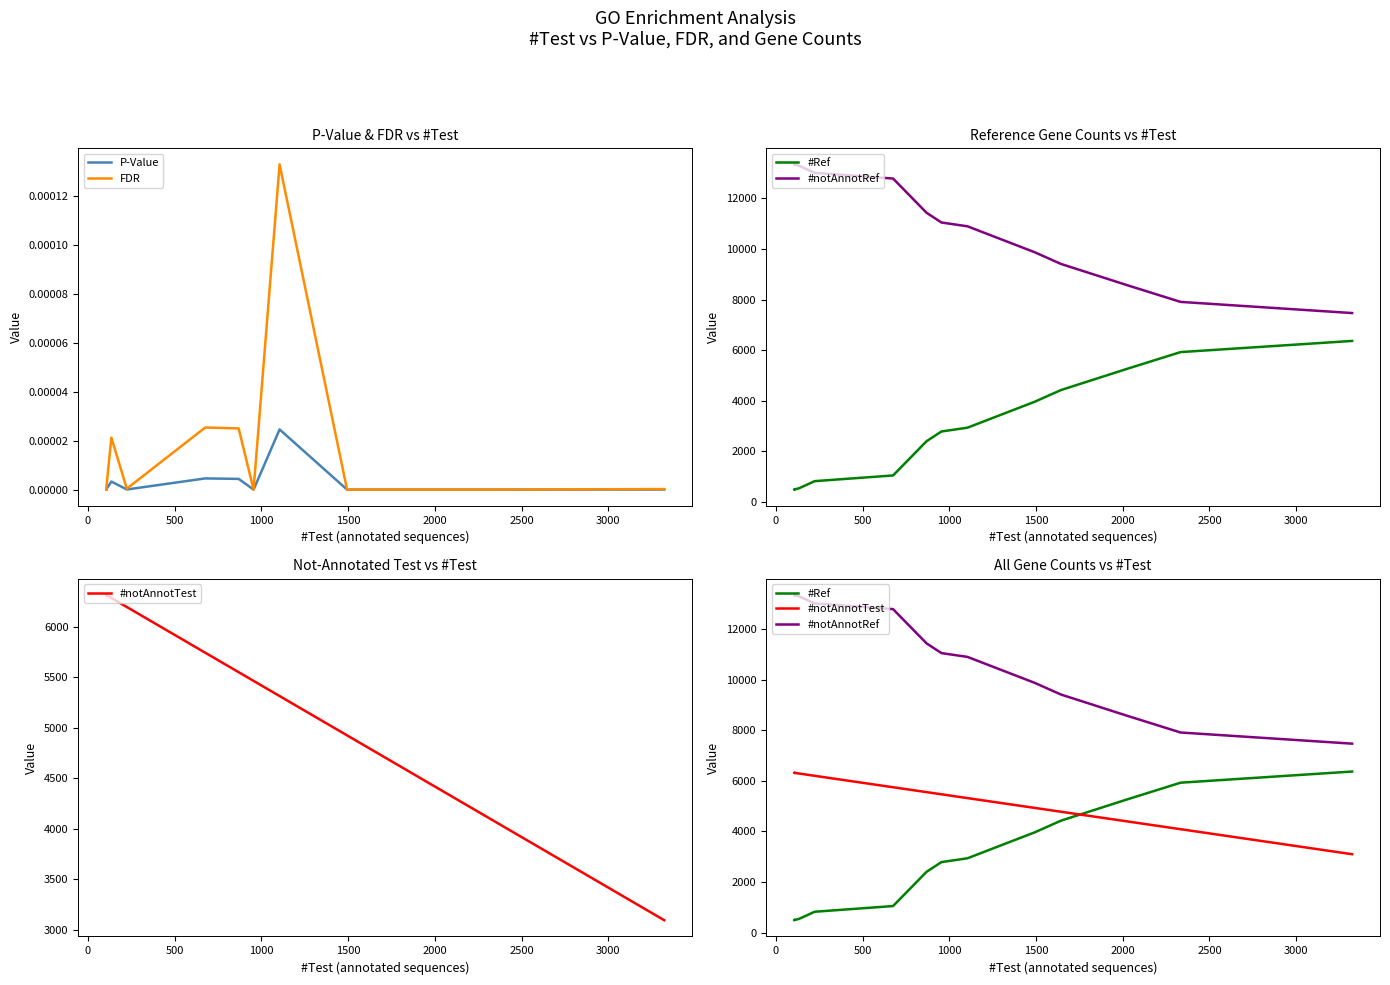

Reading left to right, list all the values displayed in this chart.

P-Value: 0.0	0.0	0.0	0.0	0.0	0.0	0.0	0.0	0.0	0.0	0.0	0.0	0.0
FDR: 0.0	0.0	0.0	0.0	0.0	0.0	0.0	0.0	0.0	0.0	0.0	0.0	0.0
#Ref: 495.0	487.0	543.0	821.0	1046.0	2399.0	2784.0	2934.0	3963.0	4421.0	5268.0	5922.0	6363.0
#notAnnotRef: 13333.0	13341.0	13285.0	13007.0	12782.0	11429.0	11044.0	10894.0	9865.0	9407.0	8560.0	7906.0	7465.0
#notAnnotTest: 6311.0	6313.0	6283.0	6194.0	5742.0	5549.0	5463.0	5313.0	4924.0	4774.0	4389.0	4084.0	3095.0